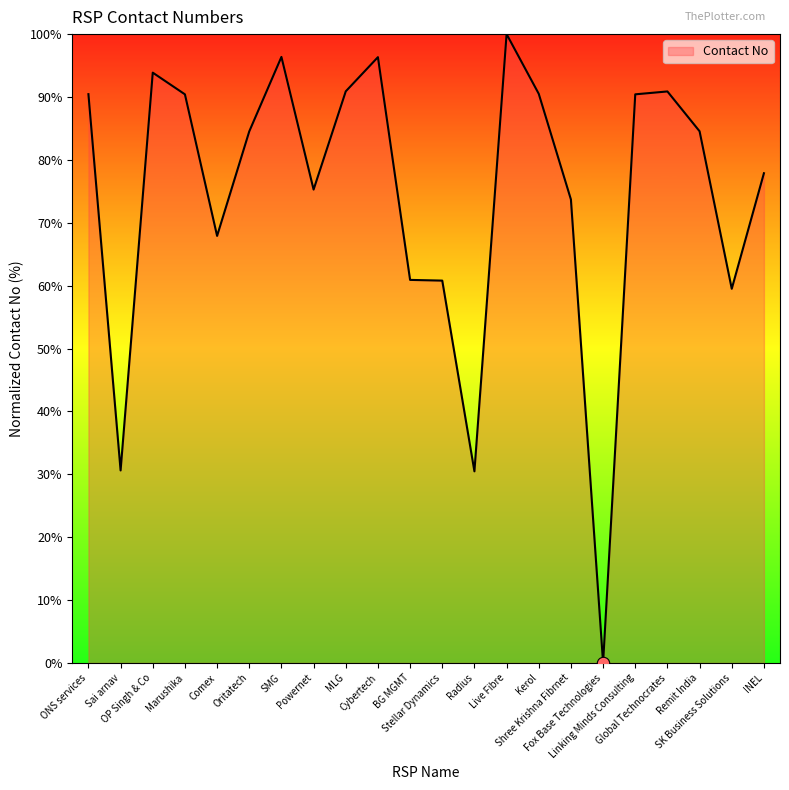

What is the change in value from Radius to Live Fibre?

+69.5